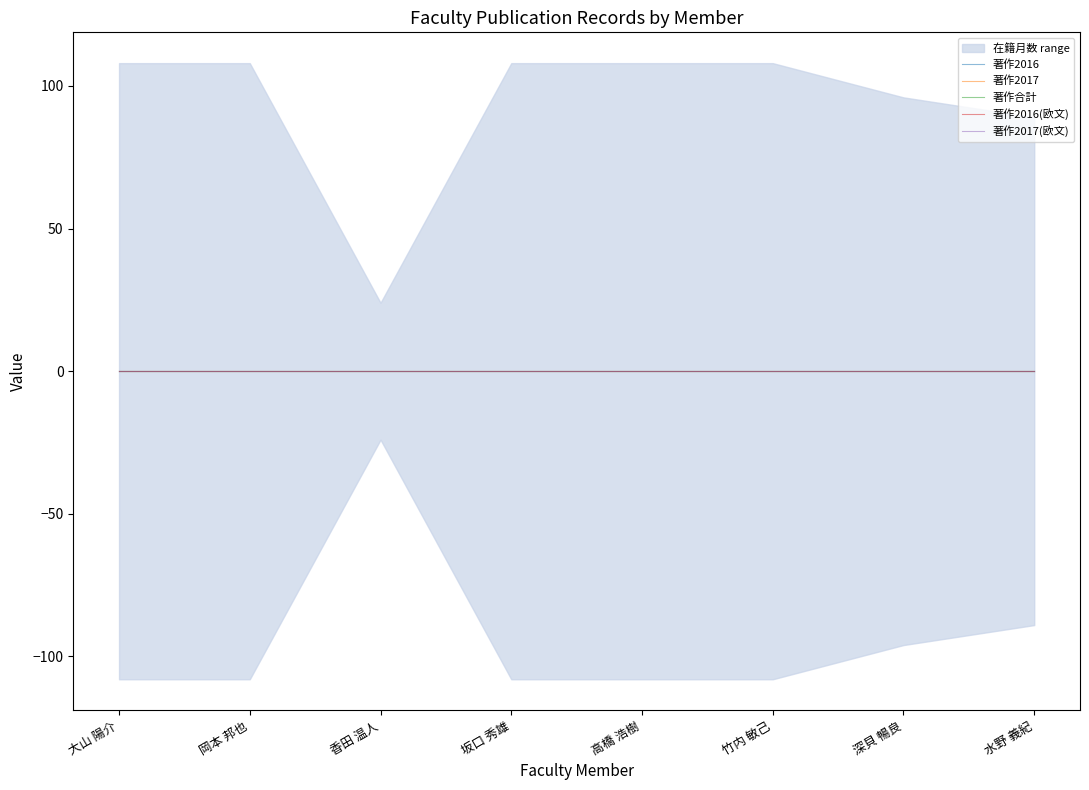

Reading left to right, transcribe all the data shown in this chart.

在籍月数: 大山 陽介=108	岡本 邦也=108	香田 温人=24	坂口 秀雄=108	高橋 浩樹=108	竹内 敏己=108	深貝 暢良=96	水野 義紀=89
著作2016: 大山 陽介=0	岡本 邦也=0	香田 温人=0	坂口 秀雄=0	高橋 浩樹=0	竹内 敏己=0	深貝 暢良=0	水野 義紀=0
著作2017: 大山 陽介=0	岡本 邦也=0	香田 温人=0	坂口 秀雄=0	高橋 浩樹=0	竹内 敏己=0	深貝 暢良=0	水野 義紀=0
著作合計: 大山 陽介=0	岡本 邦也=0	香田 温人=0	坂口 秀雄=0	高橋 浩樹=0	竹内 敏己=0	深貝 暢良=0	水野 義紀=0
著作2016(欧文): 大山 陽介=0	岡本 邦也=0	香田 温人=0	坂口 秀雄=0	高橋 浩樹=0	竹内 敏己=0	深貝 暢良=0	水野 義紀=0
著作2017(欧文): 大山 陽介=0	岡本 邦也=0	香田 温人=0	坂口 秀雄=0	高橋 浩樹=0	竹内 敏己=0	深貝 暢良=0	水野 義紀=0